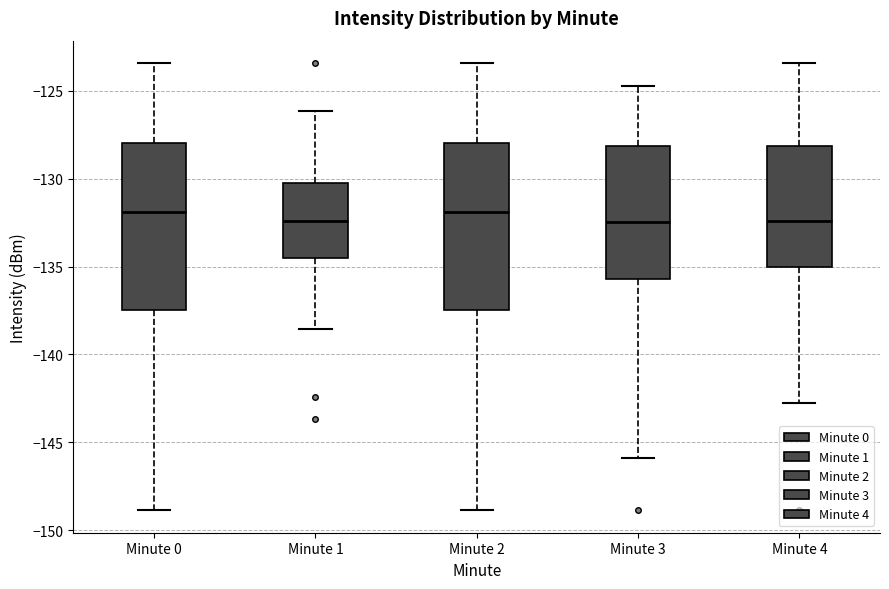

Where does the median line of the box for Minute 2 sit on the y-axis? The values are not printed on the chart, so give them approximately, as read against the axis.

-132.0